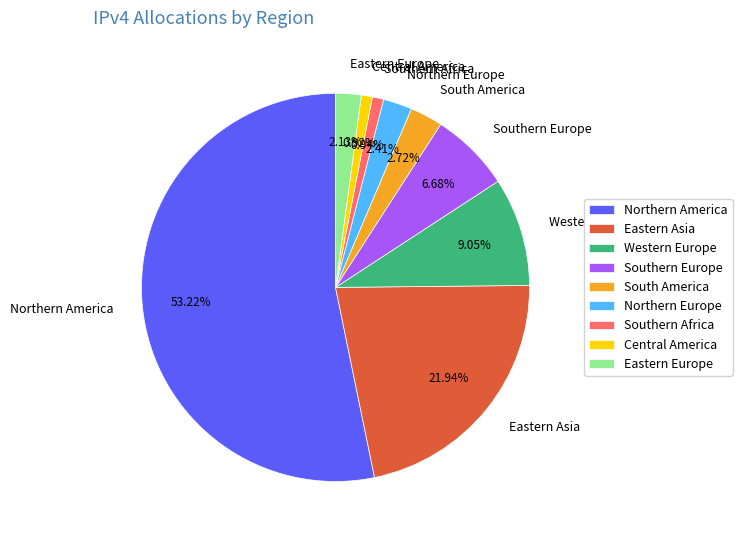

Which slice is the largest?

Northern America